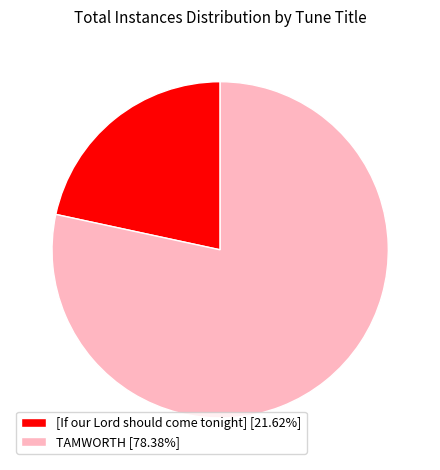

What is the ratio of the value at TAMWORTH [78.38%] to the value at [If our Lord should come tonight] [21.62%]?

3.6